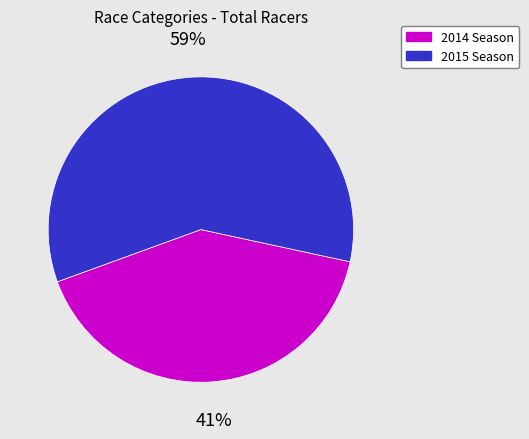

Do 2015 Season and 2014 Season together represent more than half of the pie?

Yes